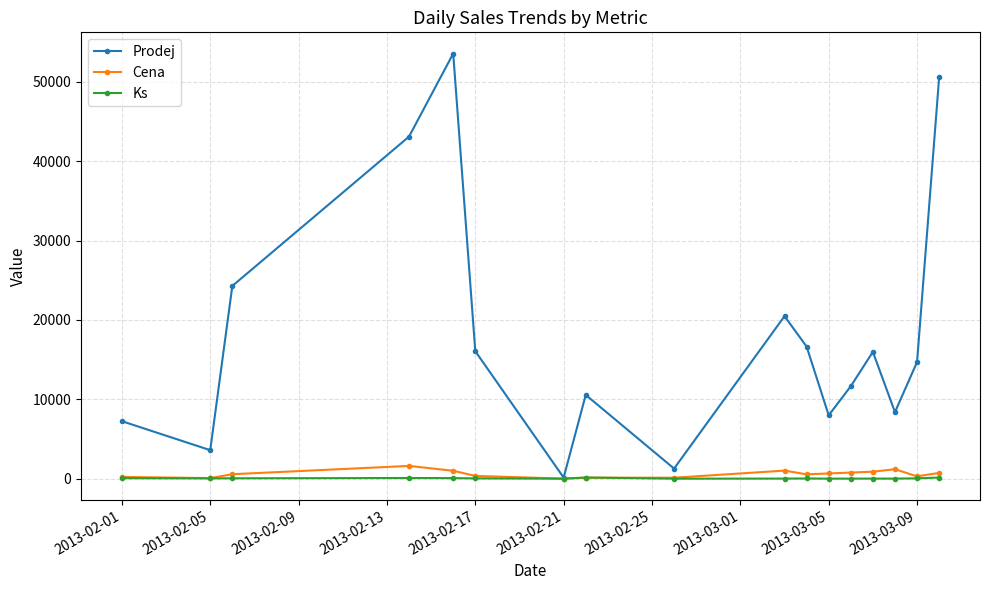

Is this an area chart (filled region under the line)?

No